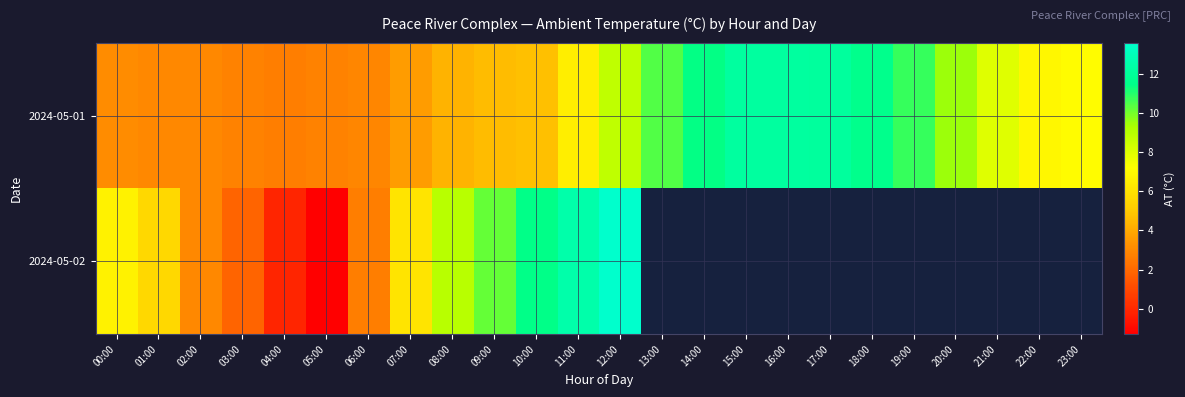

Which series changed the most between 02:00 and 16:00?

2024-05-01